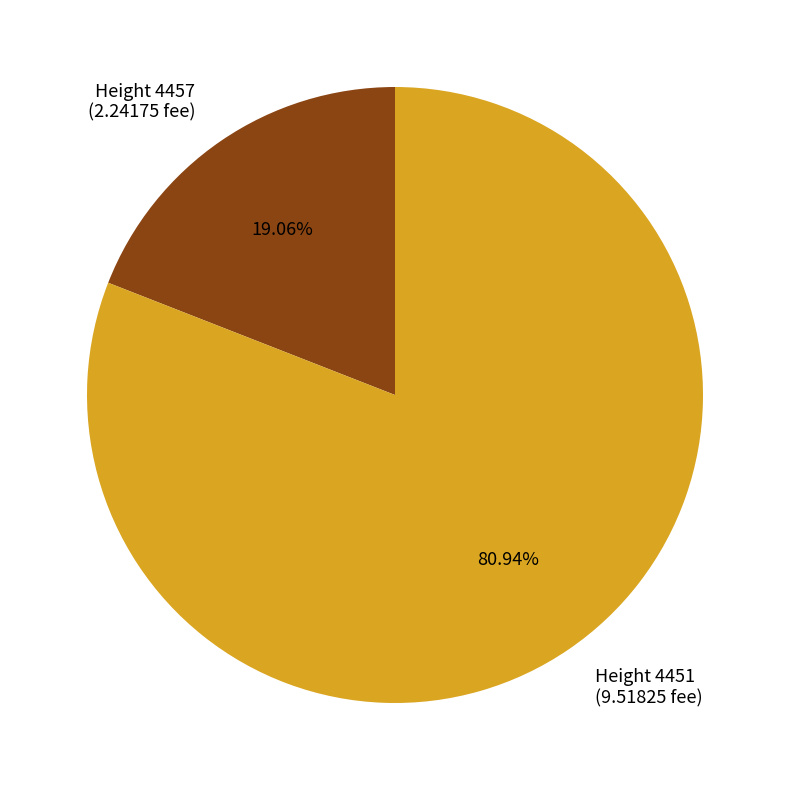

Which has a higher value, Height 4457 (2.24175 fee) or Height 4451 (9.51825 fee)?

Height 4451 (9.51825 fee)